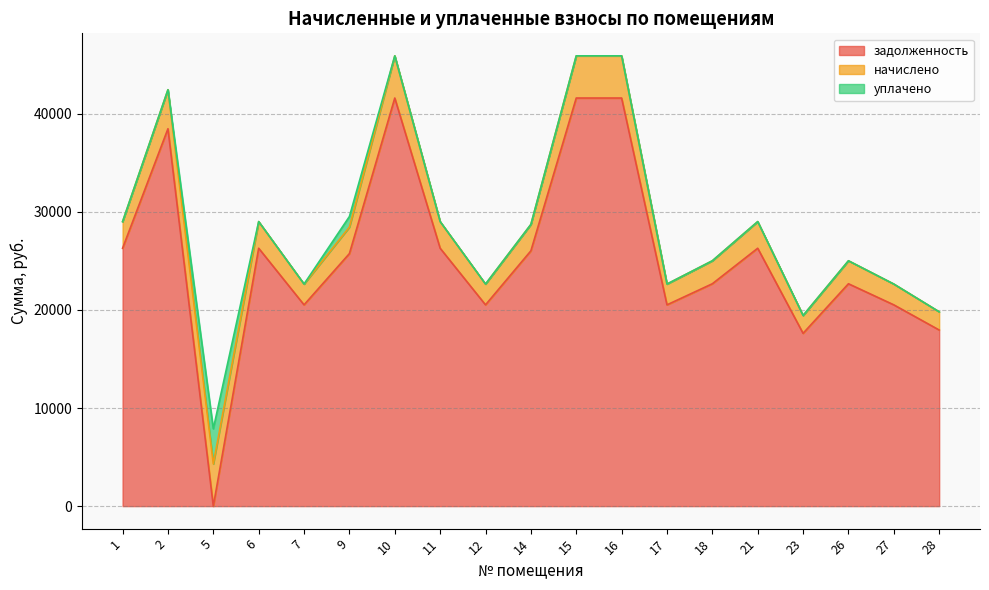

Between 7 and 9, which series saw the biggest shift?

задолженность